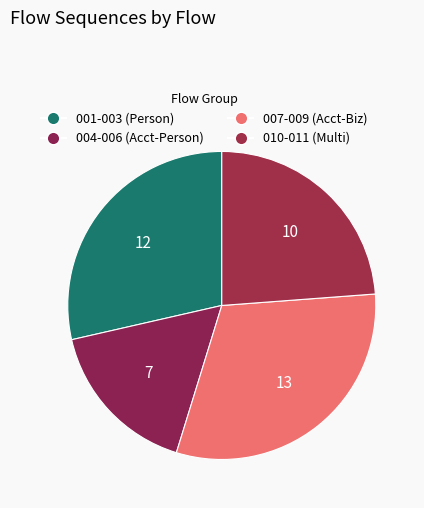

How many slices are in this pie chart?

4